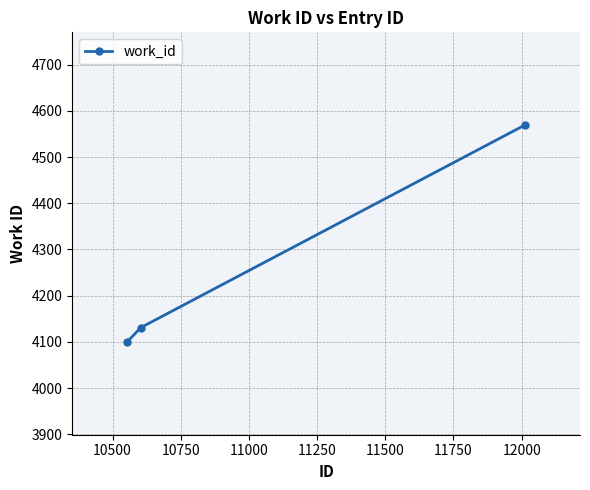

What is the sum of all values?

12800